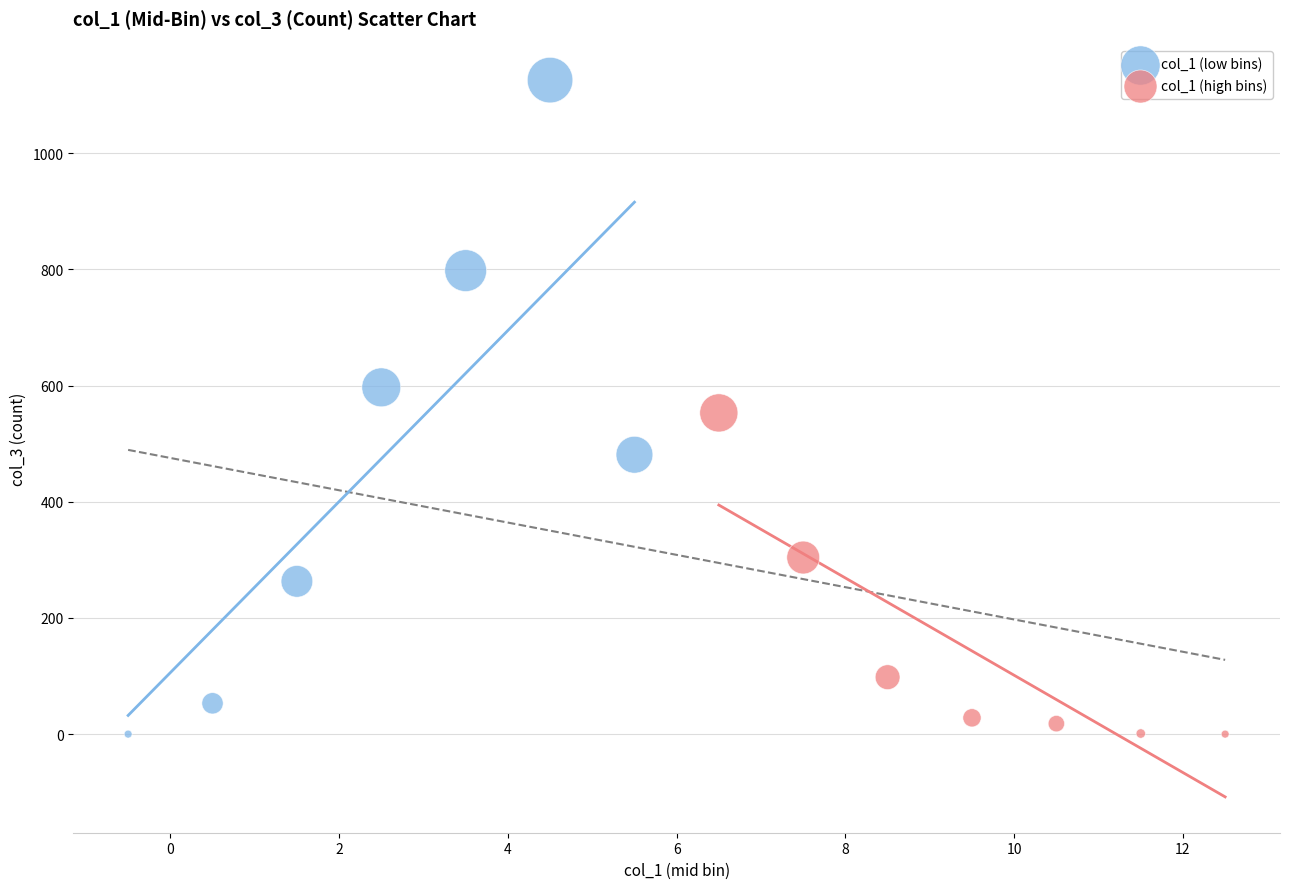

Which series reaches the maximum Y coordinate?

col_1 (low bins)